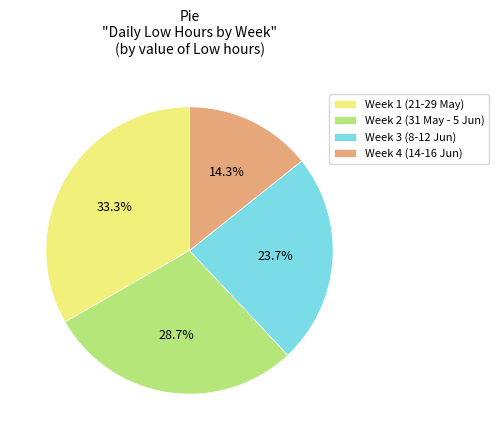

Rank the categories by value from lowest to highest.

Week 4 (14-16 Jun), Week 3 (8-12 Jun), Week 2 (31 May - 5 Jun), Week 1 (21-29 May)